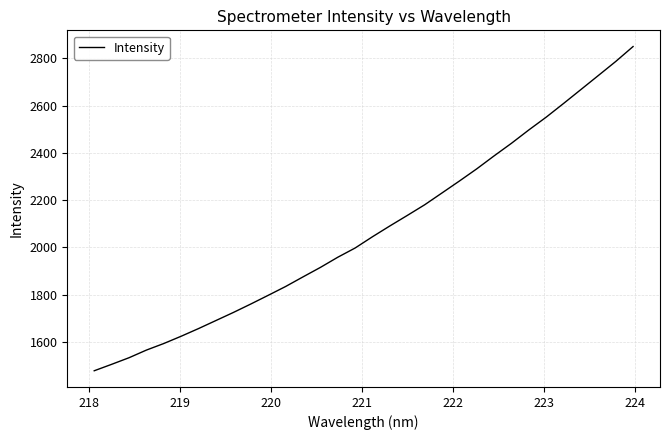

What is the difference between the maximum and minimum values?

1370.1